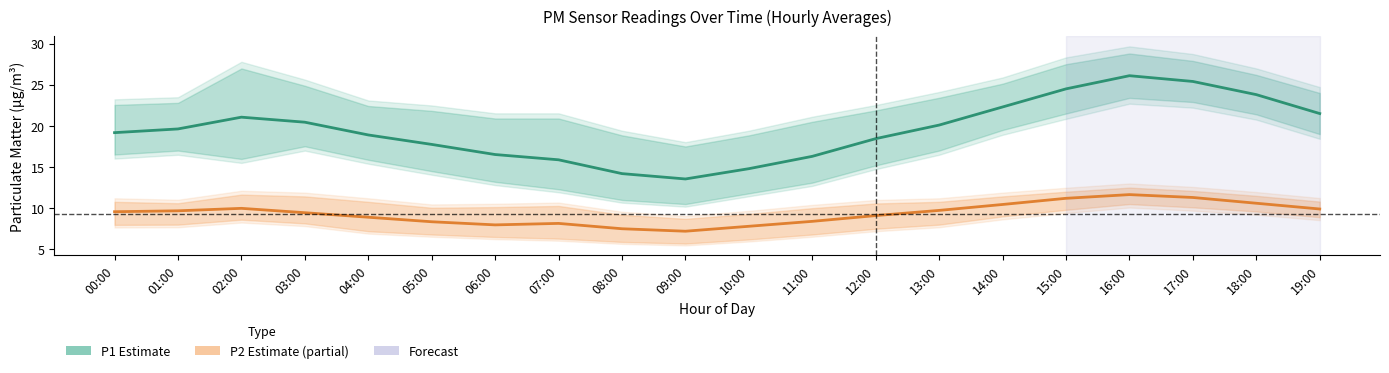

What is the spread (max minus min) of values at 18:00?

13.2